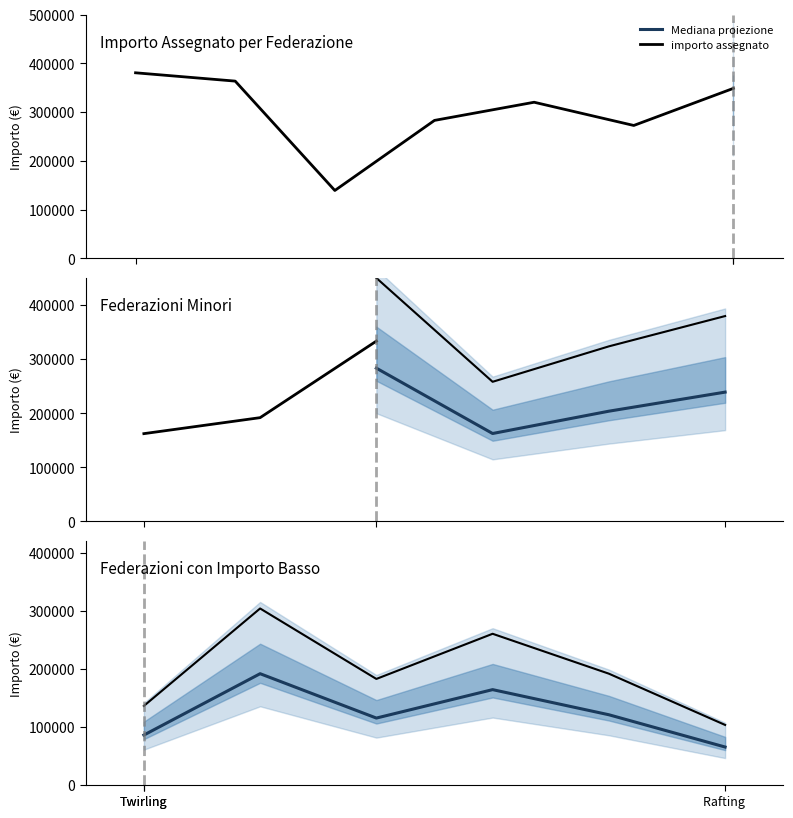

What is the change in value from Biliardo Sportivo to Pallapugno?

-201392.8